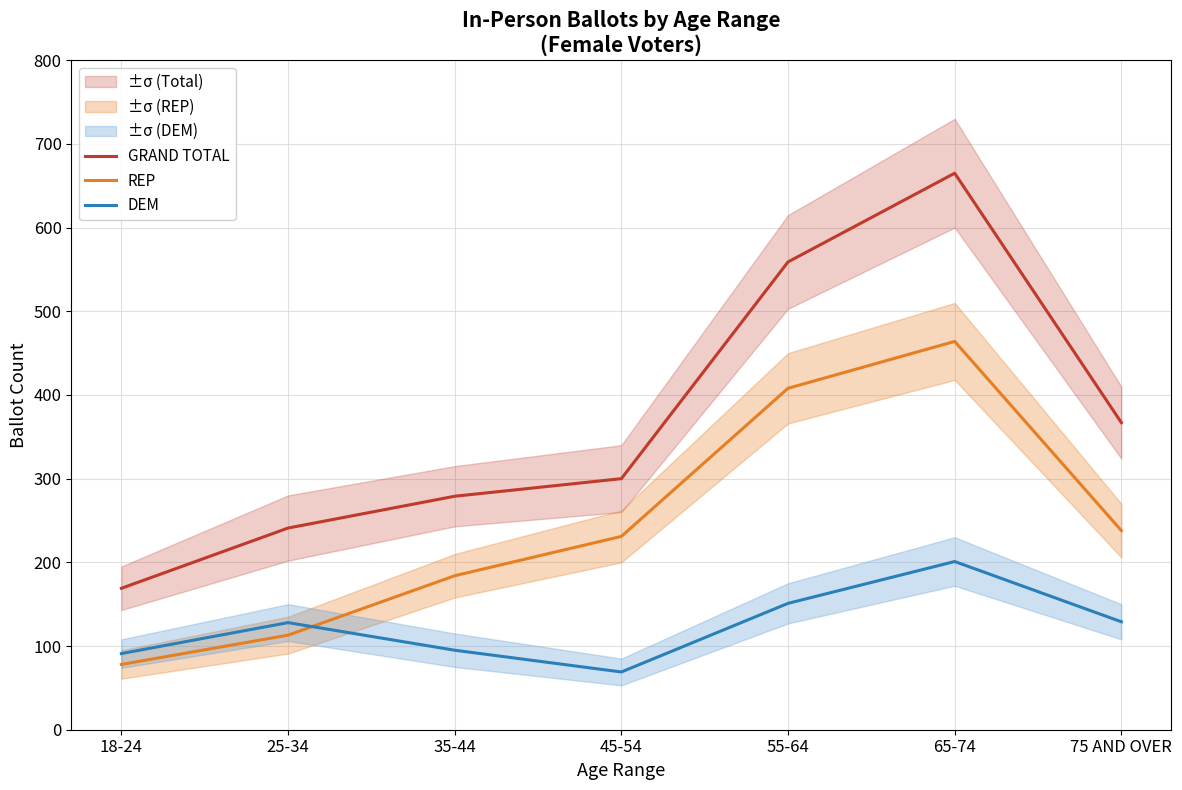

At which label is GRAND TOTAL closest to 417?

75 AND OVER